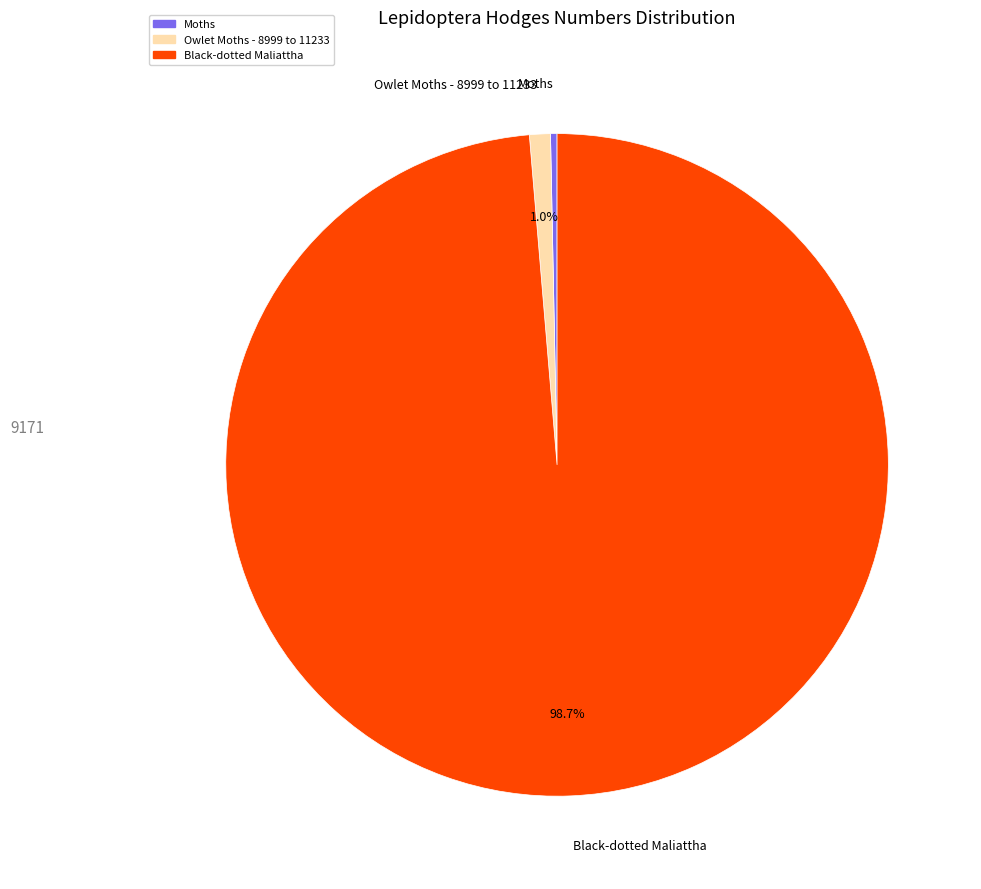

Rank the categories by value from lowest to highest.

Moths, Owlet Moths - 8999 to 11233, Black-dotted Maliattha